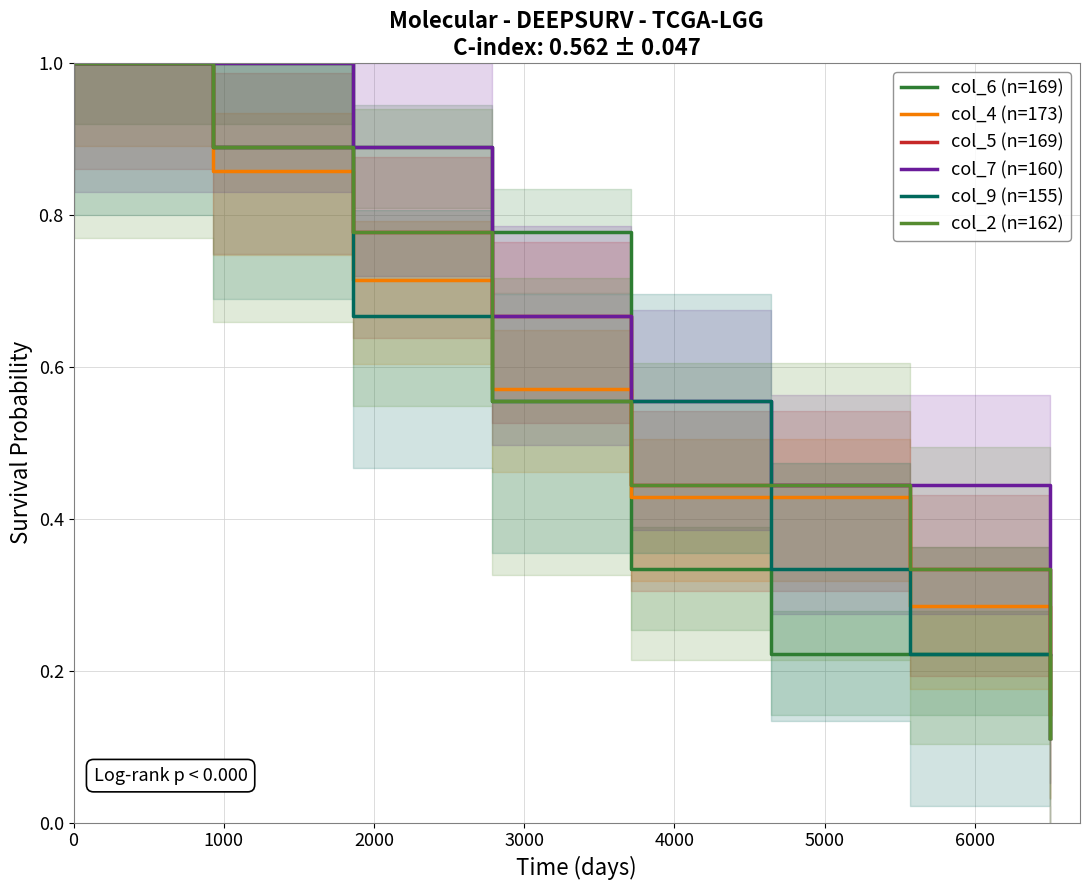

At how many categories does at least one series exceed 0?

8